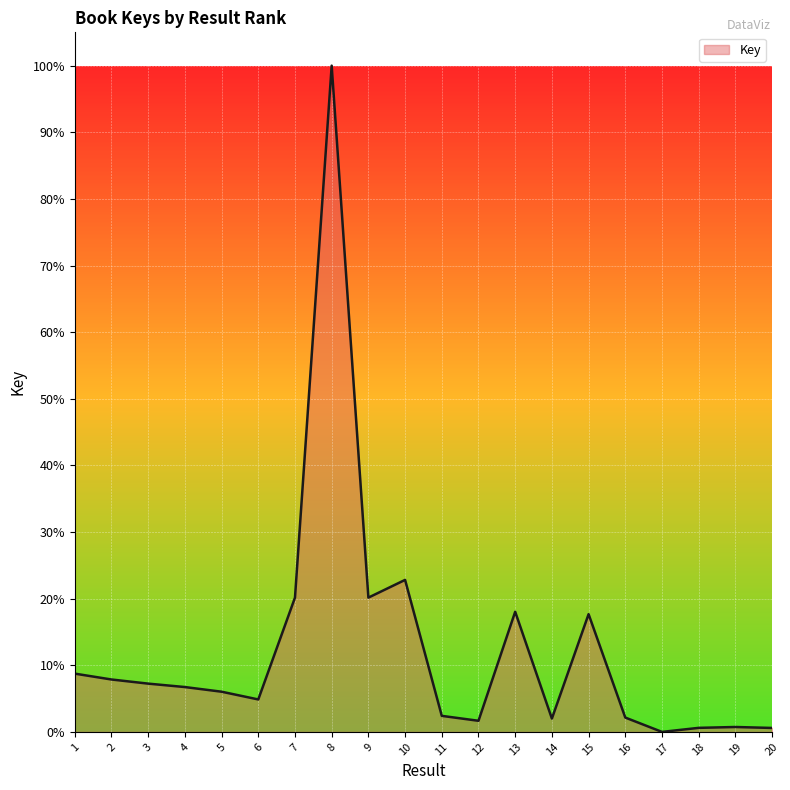

At which label does the data first exceed 6?

1